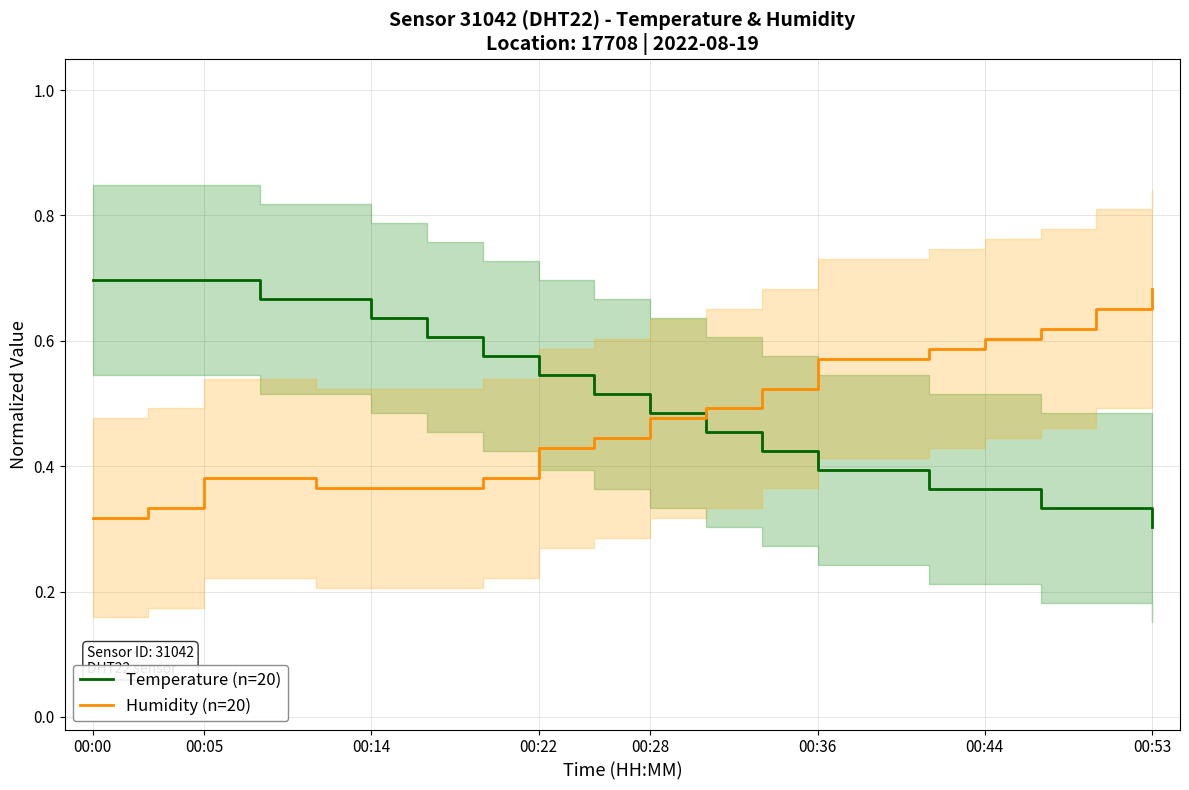

How many intersections are there between Humidity (n=20) and Temperature (n=20)?

1